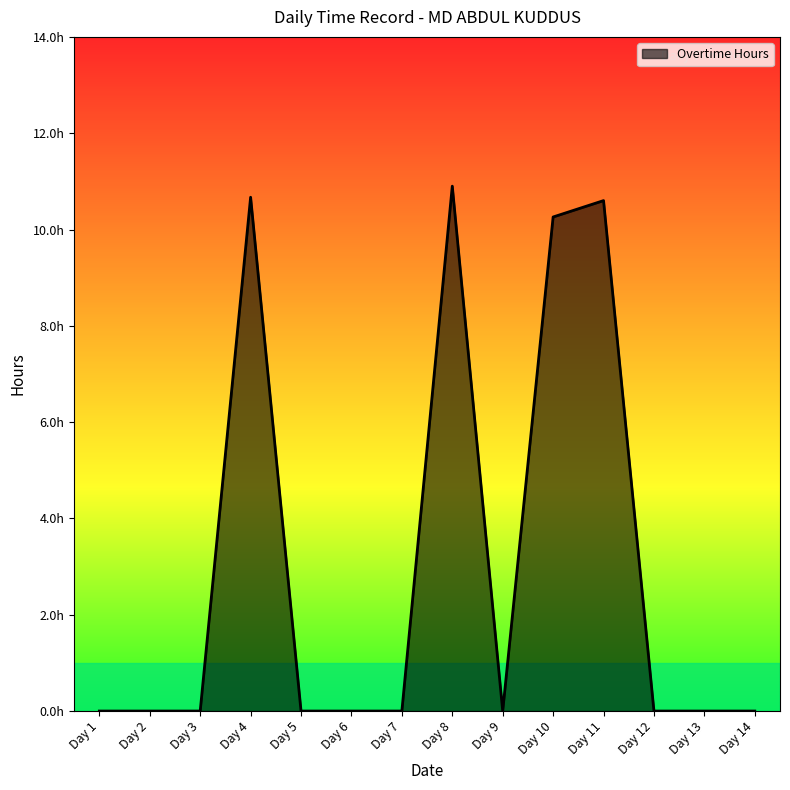

Reading left to right, list all the values displayed in this chart.

0.0	0.0	0.0	10.7	0.0	0.0	0.0	10.9	0.0	10.3	10.6	0.0	0.0	0.0